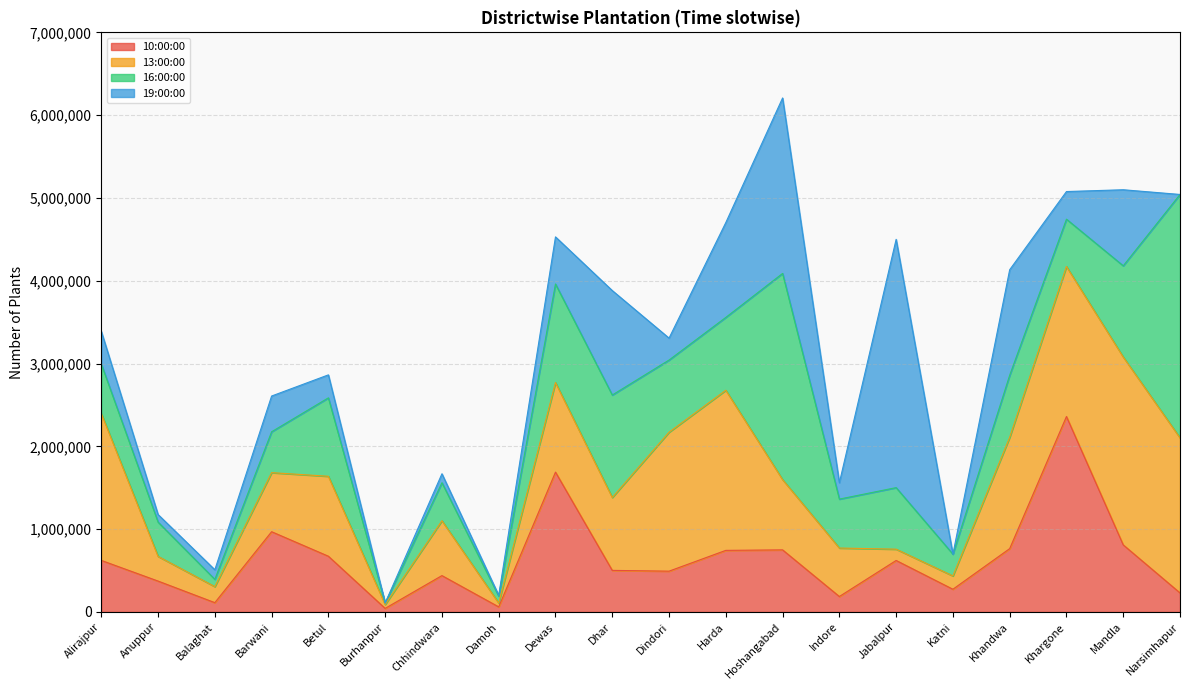

What position from the right is Katni?

5